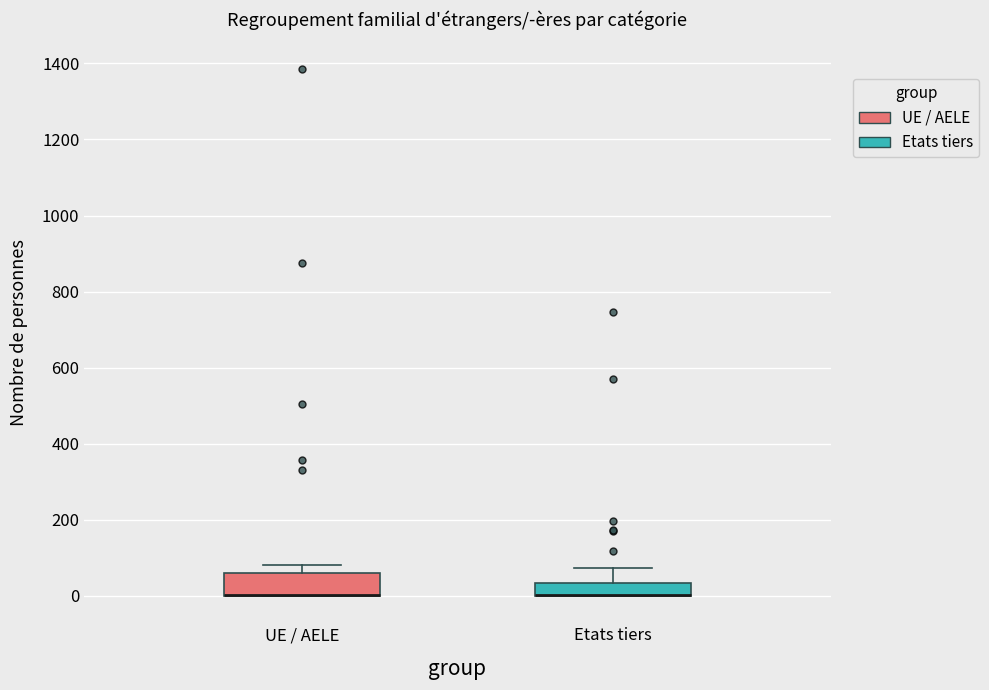

Where is the lower edge of the box for UE / AELE on the y-axis? The values are not printed on the chart, so give them approximately, as read against the axis.

0